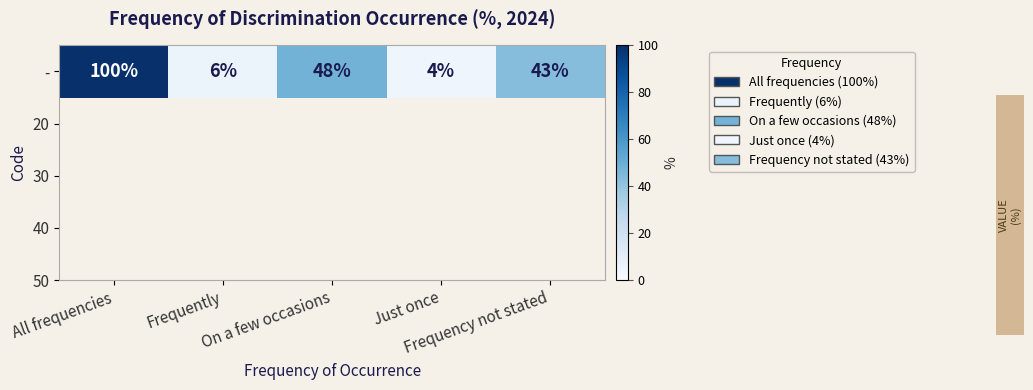

What is the difference between the values at All frequencies and Just once?

96